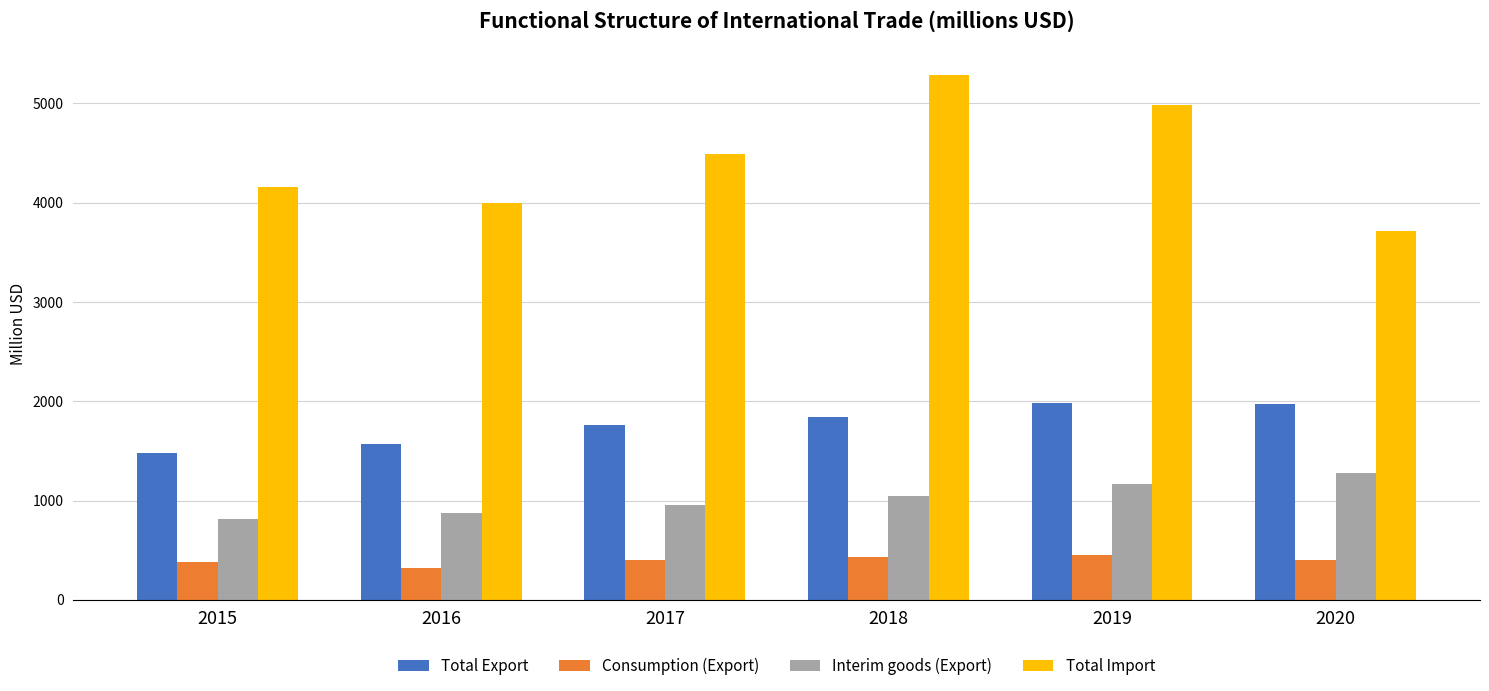

Is the value of Consumption (Export) at 2019 greater than the value of Total Export at 2017?

No